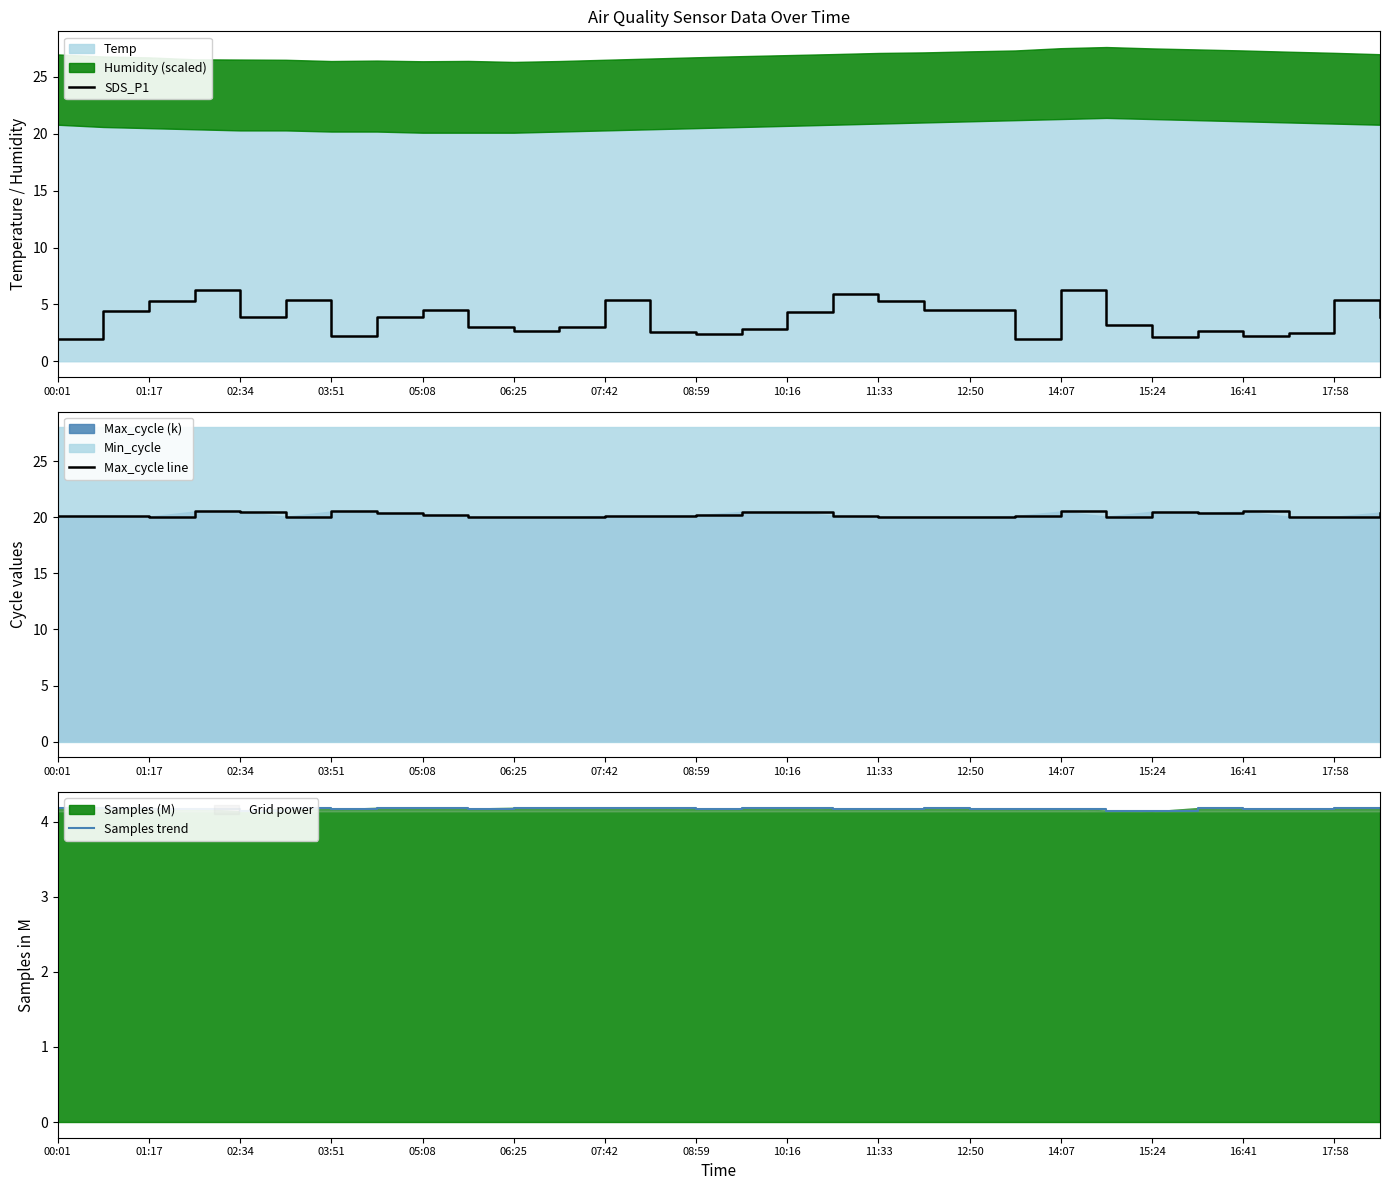

What is the label of the 7th point from the left?

03:51